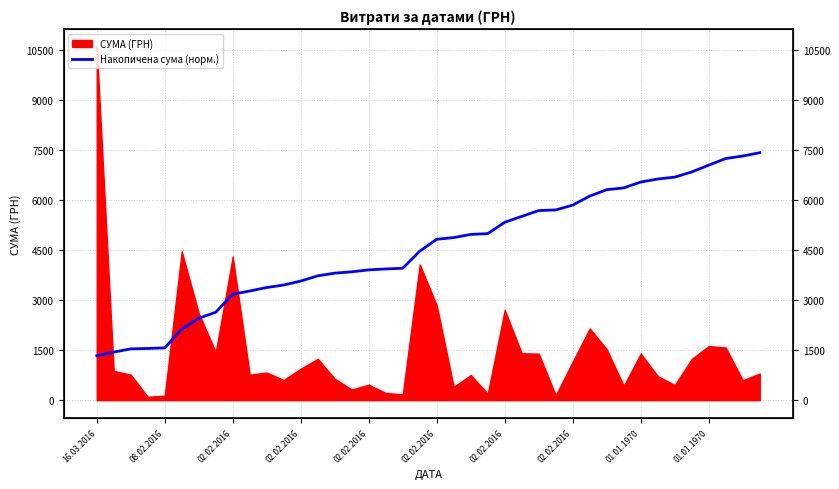

Reading left to right, extract all data points from this chart.

1332.8	1442.9	1539.4	1552.2	1569.2	2130.5	2458.7	2639.5	3181.2	3277.3	3381.4	3457.5	3576.2	3732.2	3813.2	3853.3	3911.8	3938.8	3960.7	4472.7	4830.5	4880.6	4975.4	4999.9	5340.4	5517.2	5692.7	5710.9	5856.6	6126.9	6318.9	6372.6	6548.4	6638.8	6696.1	6851.6	7055.6	7254.1	7329.4	7429.8